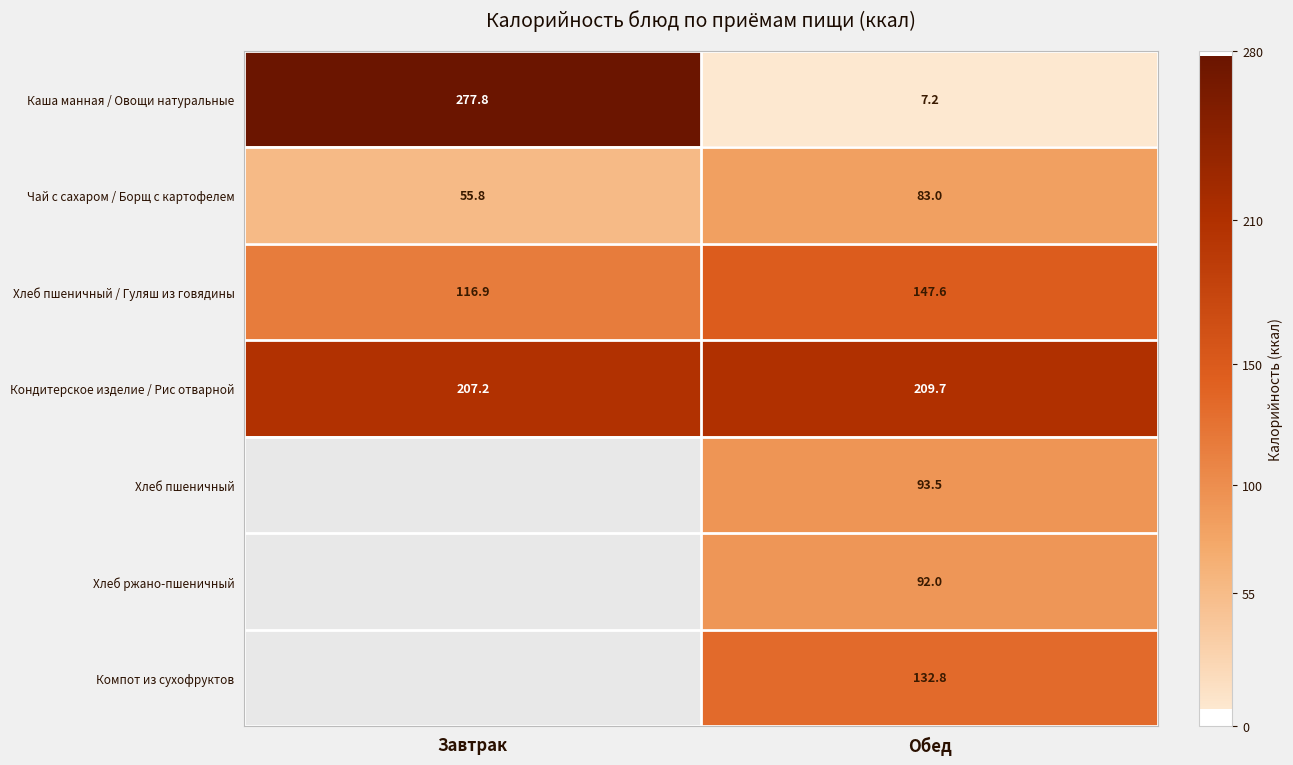

Is it true that Чай с сахаром / Борщ с картофелем equals 58.0 at Обед?

False